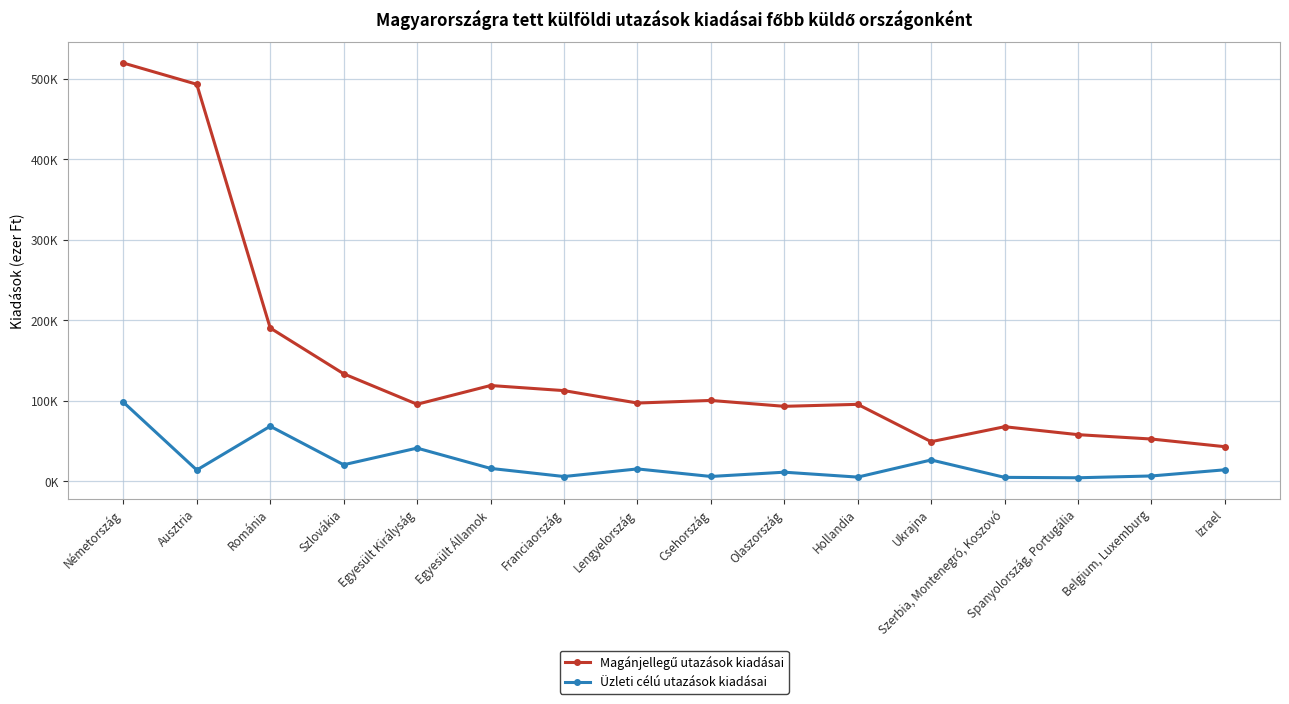

Reading left to right, what are all the values shown in this chart?

Magánjellegű utazások kiadásai: 519350.6	492932.9	190306.6	133447.5	95600.4	118888.9	112552.9	97115.4	100349.6	93043.4	95506.0	49122.8	67712.4	57853.1	52429.8	42903.3
Üzleti célú utazások kiadásai: 98228.7	13931.9	68307.3	20485.5	41163.4	15958.5	5873.3	15304.8	5940.4	11251.3	5144.4	26435.9	4828.3	4322.3	6571.1	14228.2